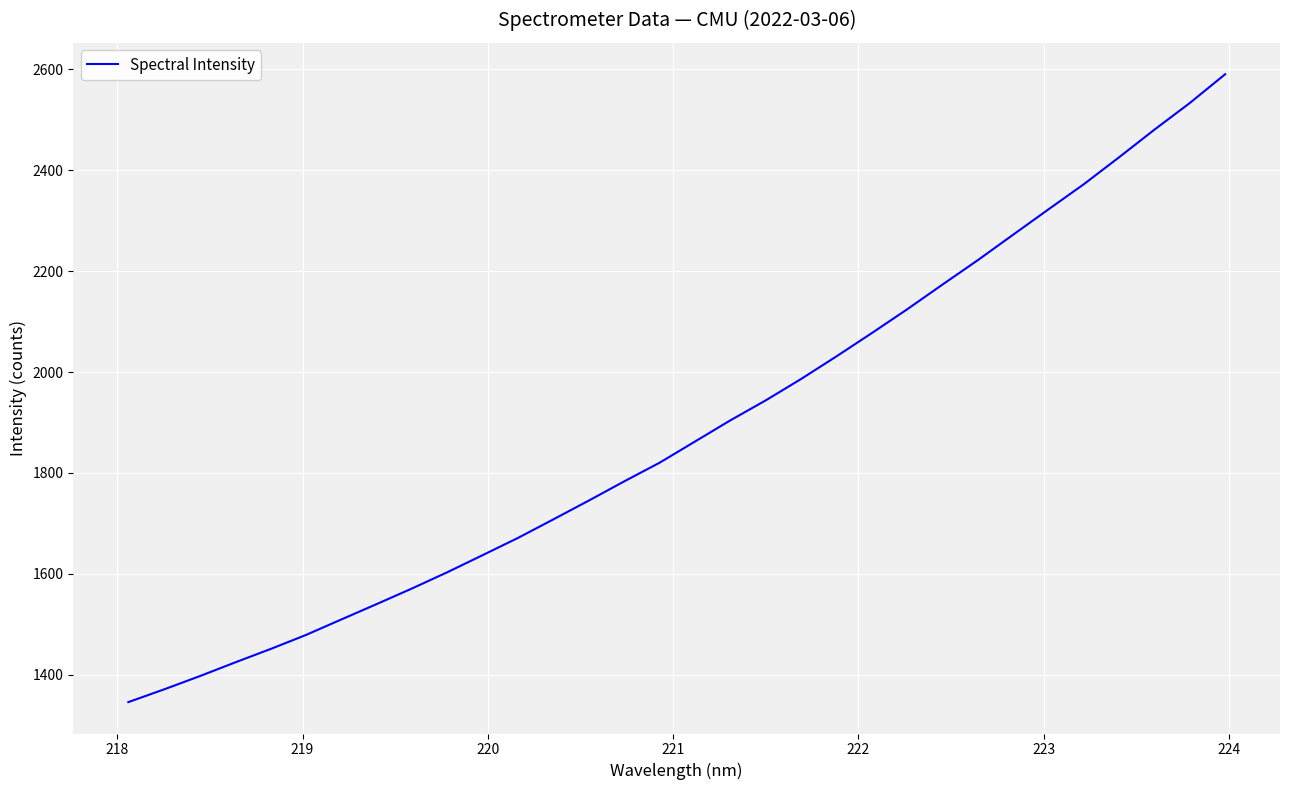

What is the maximum value shown in the chart?

2590.1